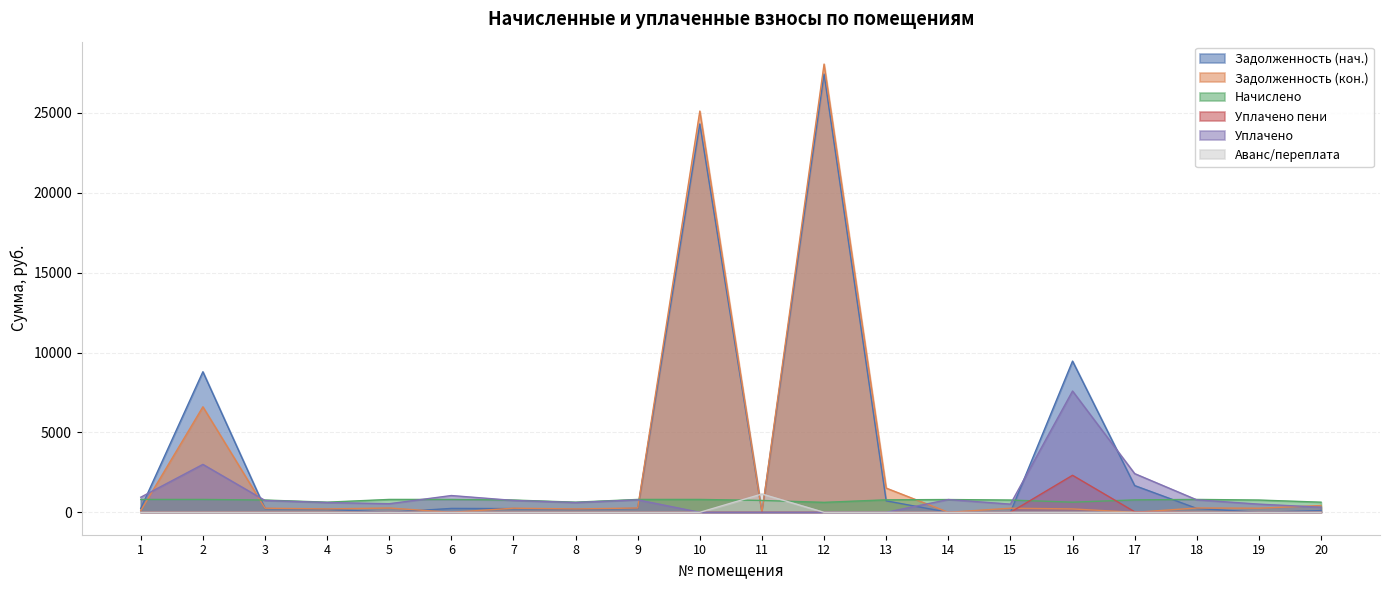

How many lines are shown in the chart?

6